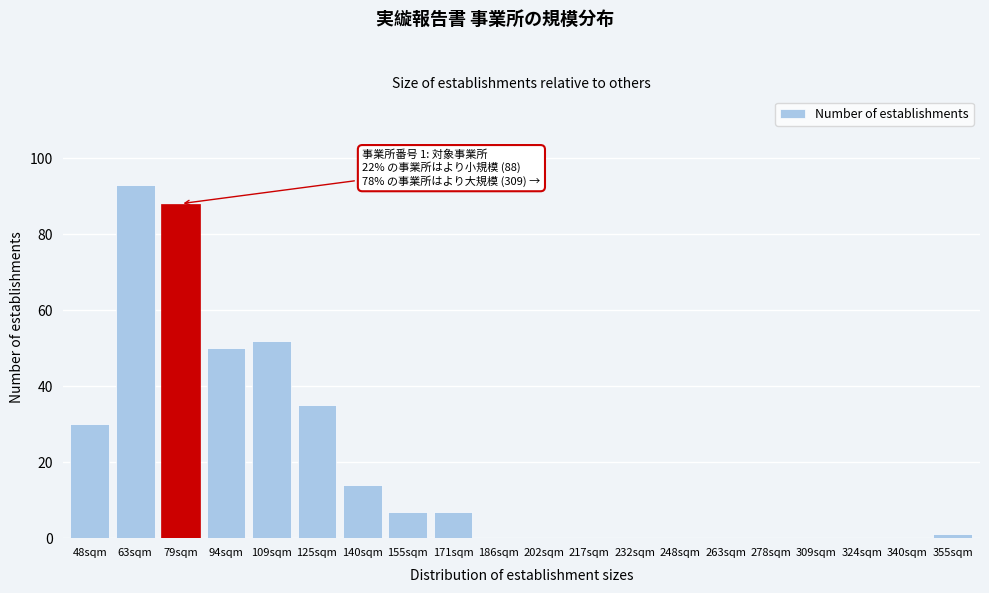

Reading right to left, transcribe all the data shown in this chart.

355sqm=1	340sqm=0	324sqm=0	309sqm=0	278sqm=0	263sqm=0	248sqm=0	232sqm=0	217sqm=0	202sqm=0	186sqm=0	171sqm=7	155sqm=7	140sqm=14	125sqm=35	109sqm=52	94sqm=50	79sqm=88	63sqm=93	48sqm=30